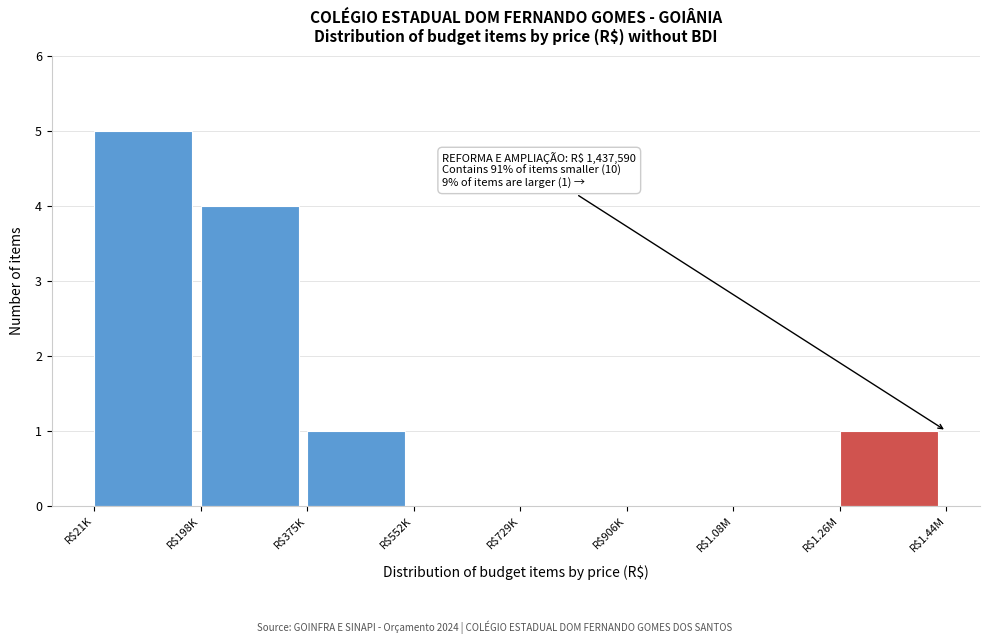

What is the greatest value displayed?

5